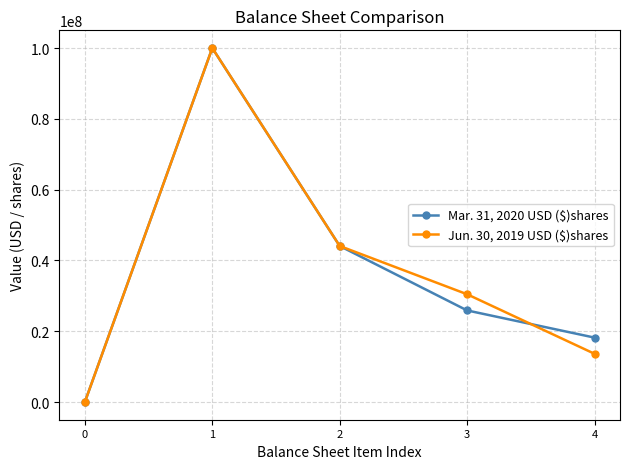

What is the total value across all series at 0?

17066